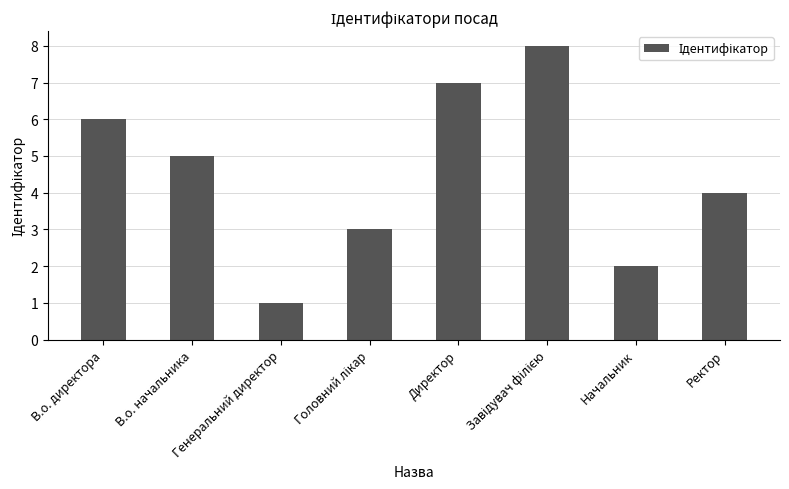

At which category does the chart reach its minimum across all series?

Генеральний директор